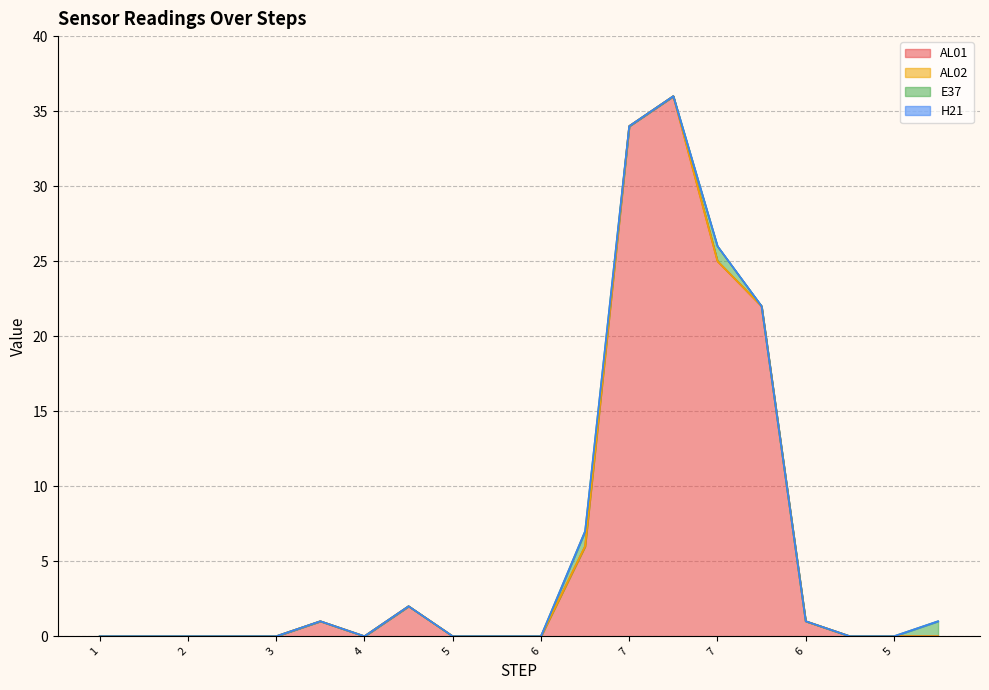

Which label corresponds to the largest value in the chart?

7